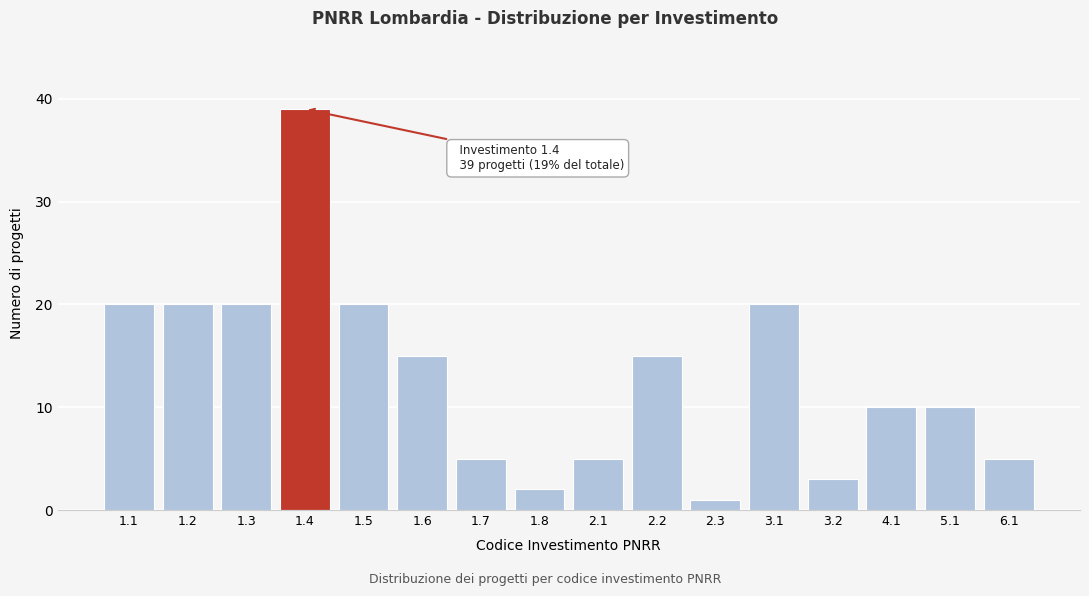

Reading left to right, list all the values displayed in this chart.

20	20	20	39	20	15	5	2	5	15	1	20	3	10	10	5